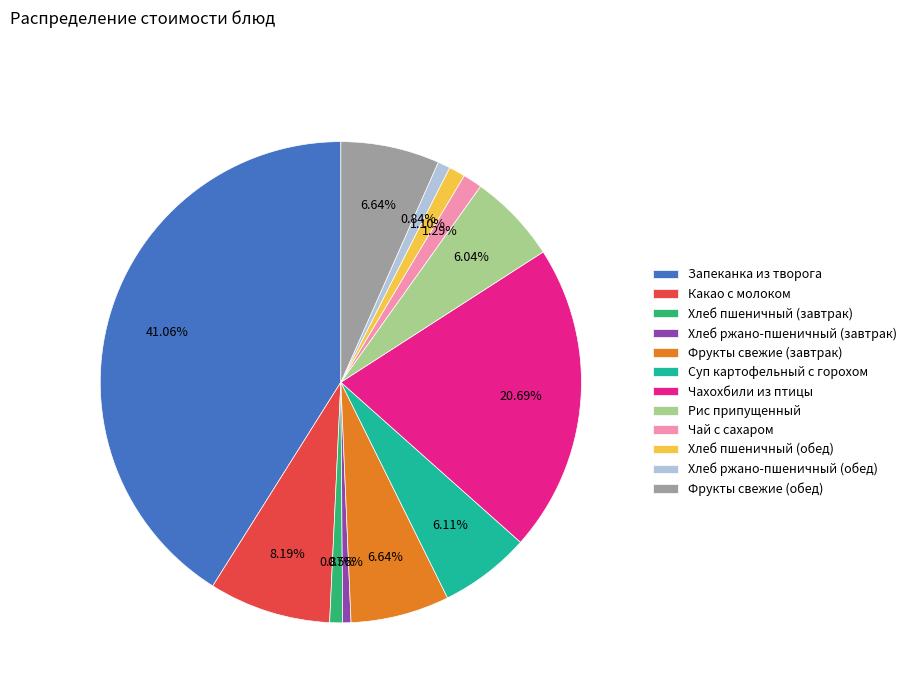

What portion of the pie excludes Фрукты свежие (обед)?

93.4%